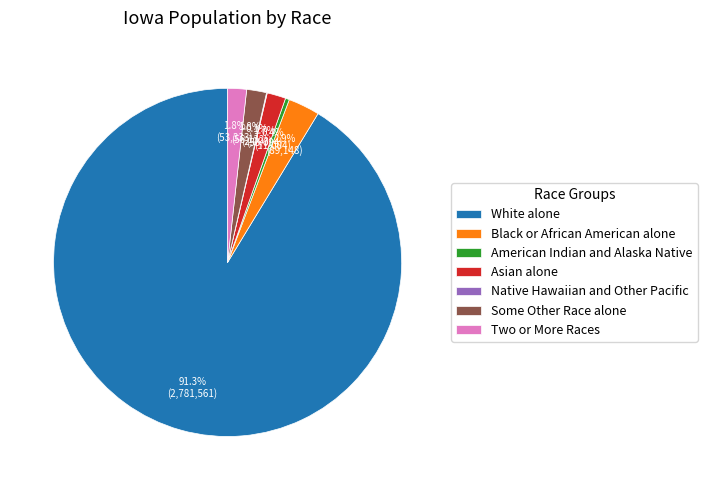

What is the majority slice?

White alone